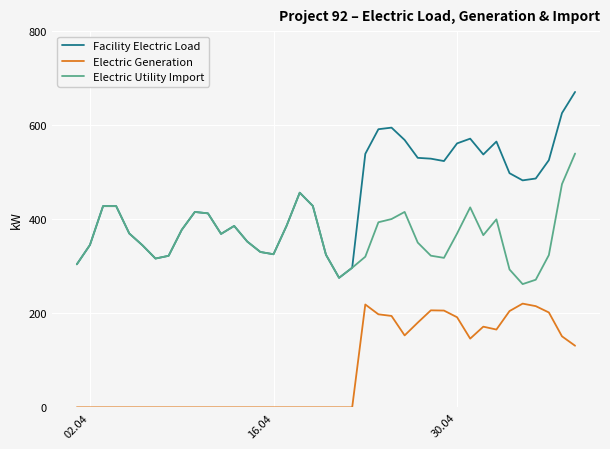

Count the number of data series in this chart.

3